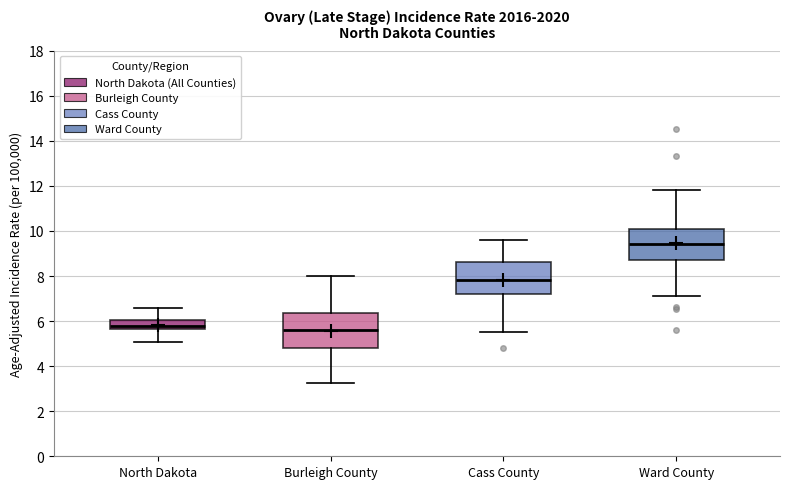

Reading left to right, transcribe this box plot: for each box, give where its median line is, the range the box spans, and where its two whiskers end, as read against the y-axis. The values are not printed on the chart, so give them approximately, as read against the axis.

North Dakota: median 5.8, box 5.6 to 6.0, whiskers 5.0 to 6.6
Burleigh County: median 5.6, box 4.8 to 6.4, whiskers 3.2 to 8.0
Cass County: median 7.8, box 7.2 to 8.6, whiskers 5.6 to 9.6
Ward County: median 9.4, box 8.8 to 10.0, whiskers 7.2 to 11.8